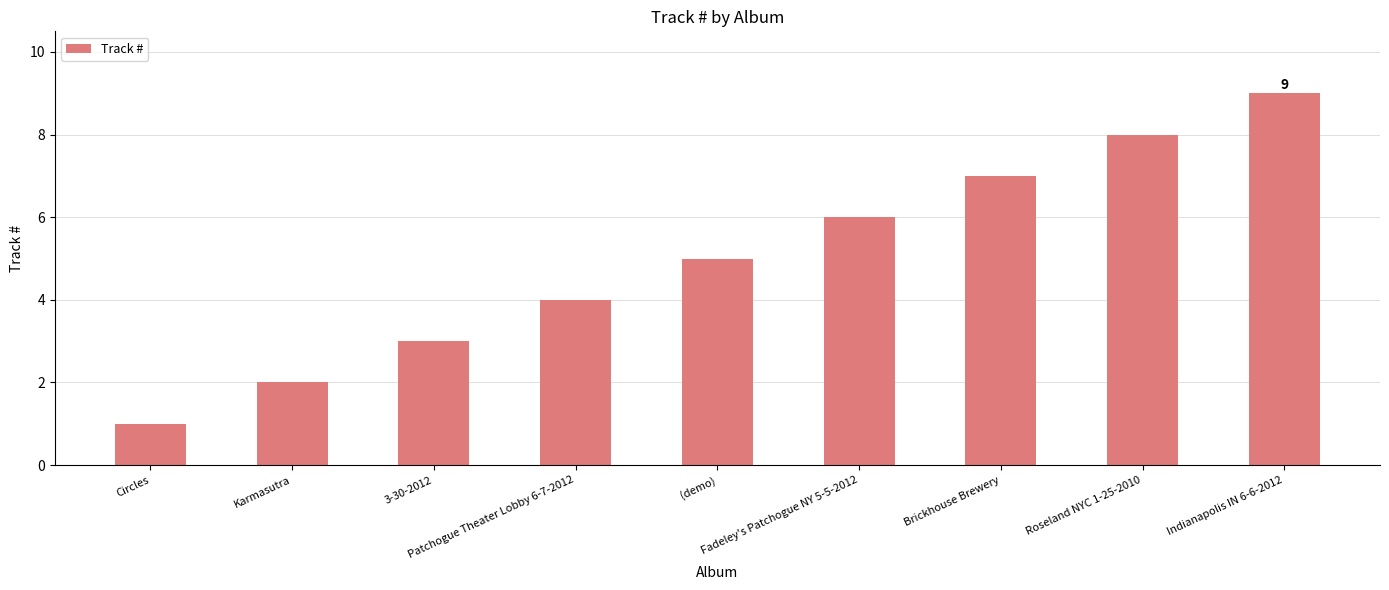

What position from the right is Karmasutra?

8